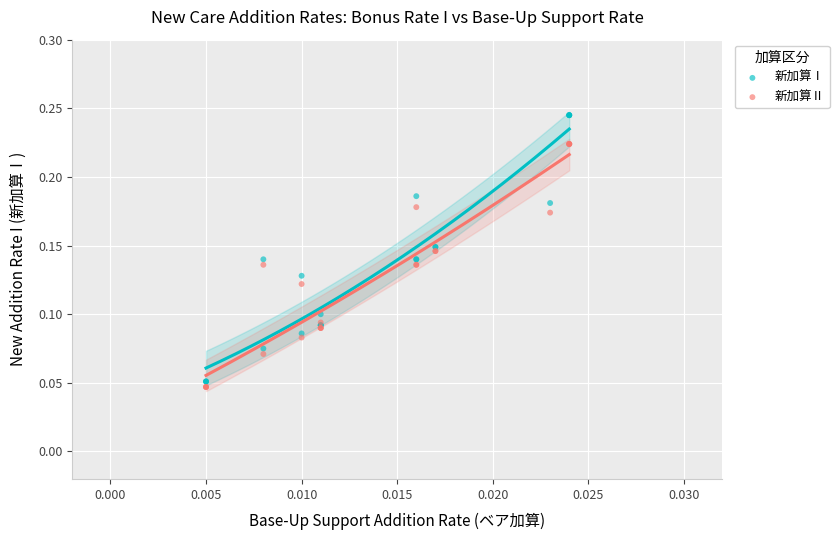

What are all the series names shown in the legend?

新加算Ⅰ, 新加算Ⅱ